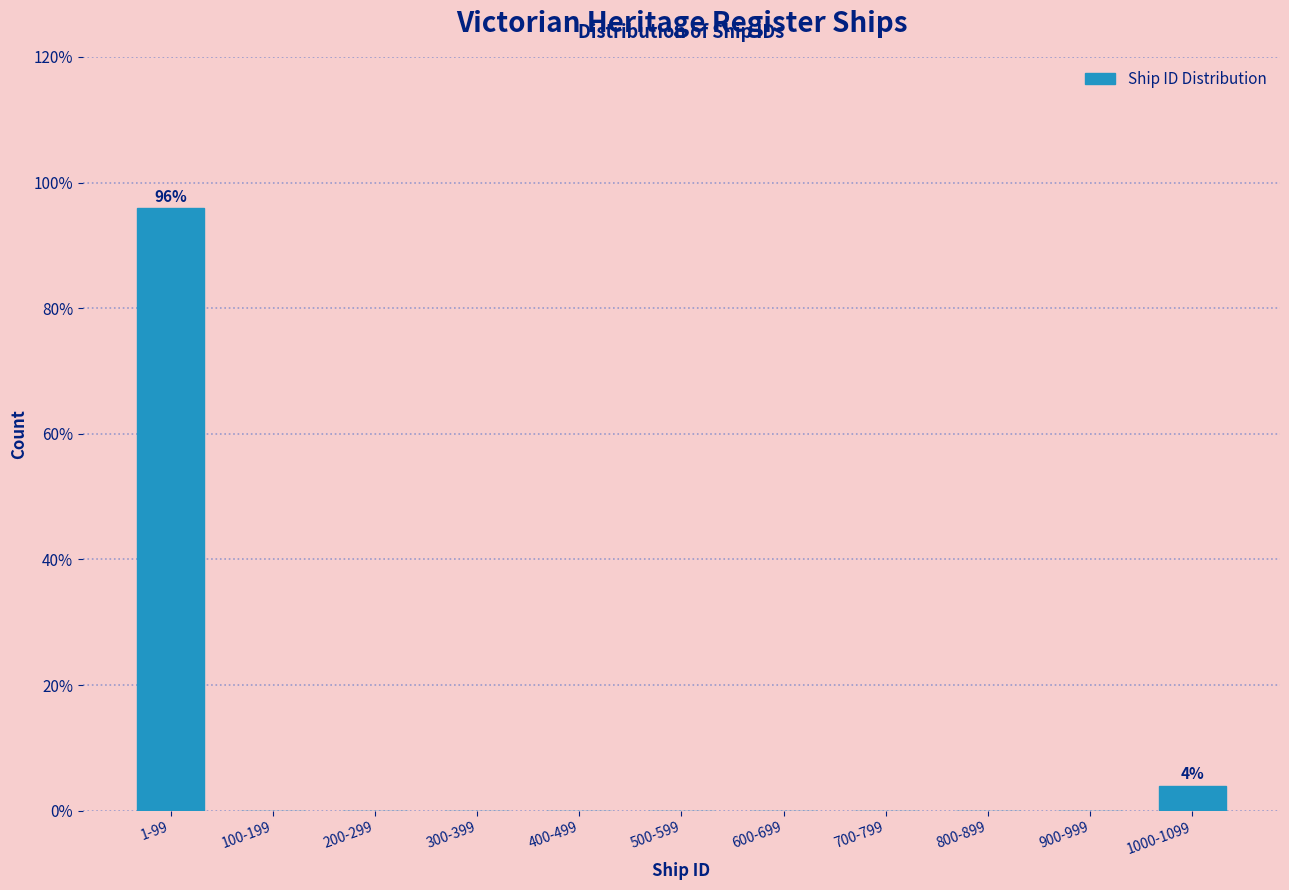

Reading right to left, extract all data points from this chart.

1000-1099=4	900-999=0	800-899=0	700-799=0	600-699=0	500-599=0	400-499=0	300-399=0	200-299=0	100-199=0	1-99=96